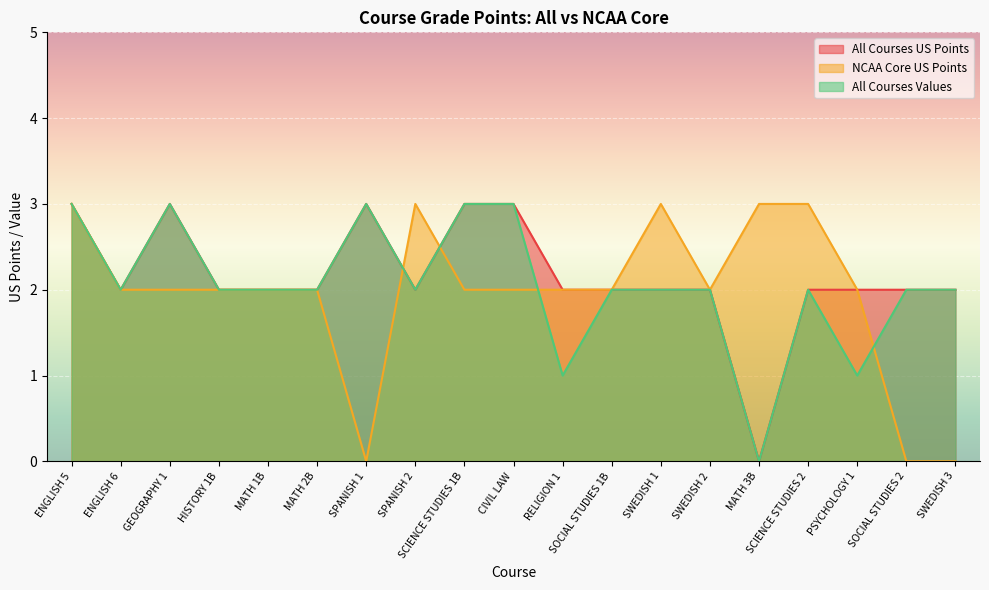

What is the difference between the second highest and second lowest values in the All Courses Values series?

2